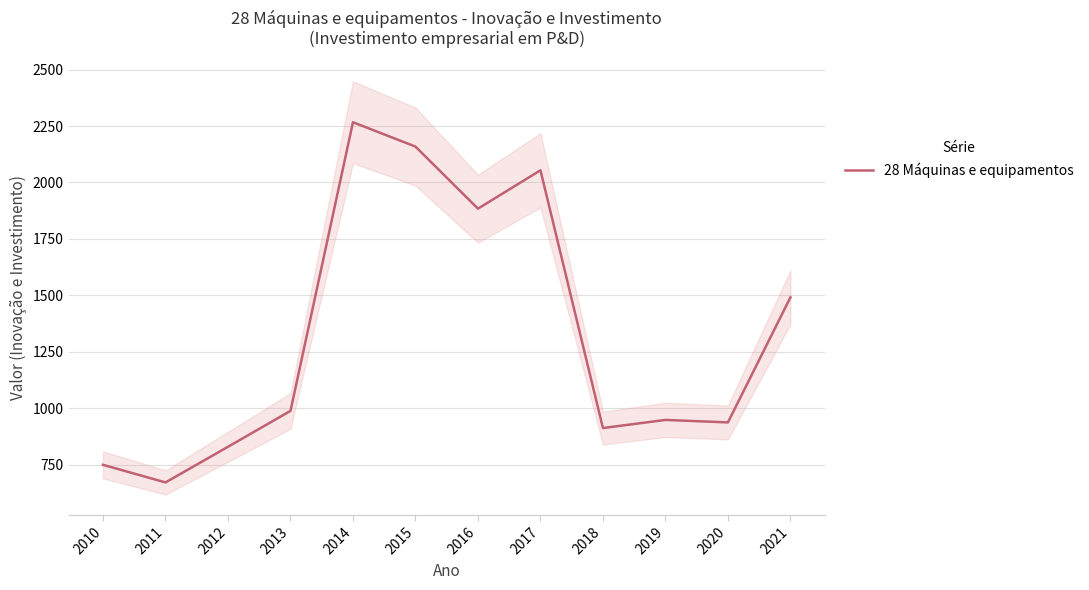

What is the greatest value displayed?

2266.9